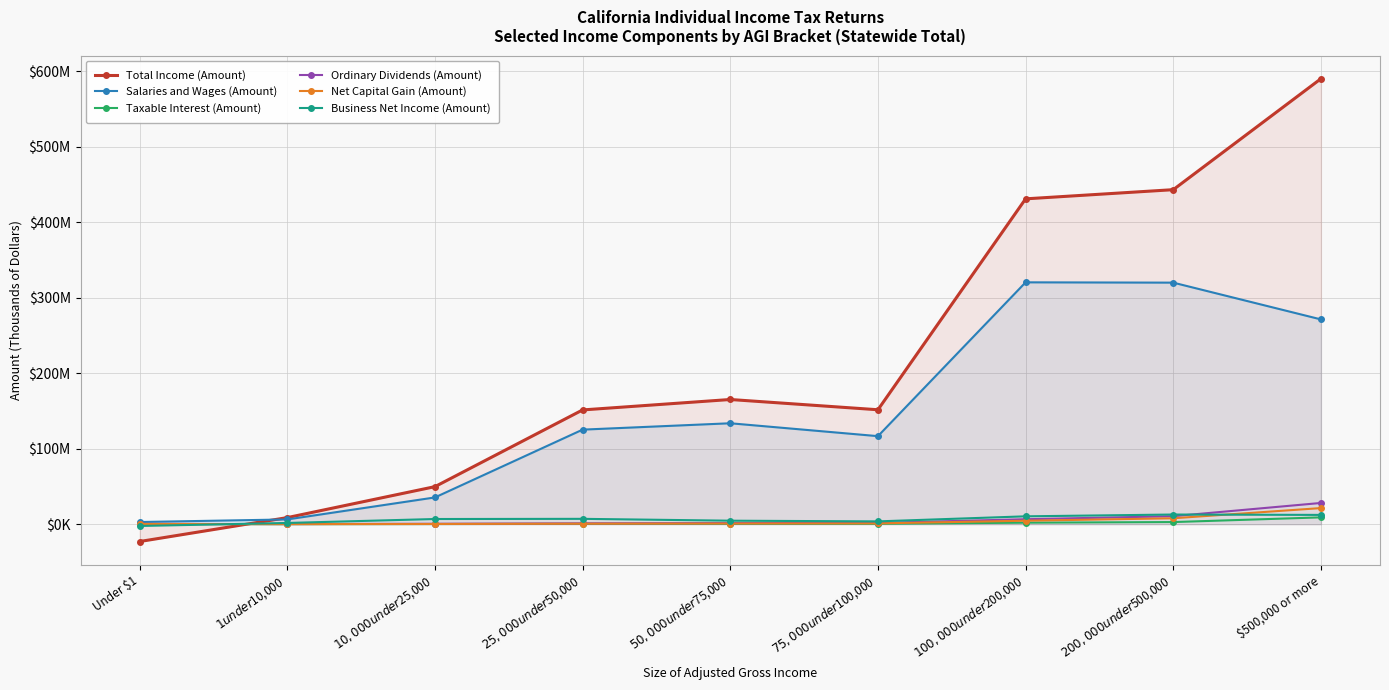

At which category is the sum across all series the highest?

$500,000 or more